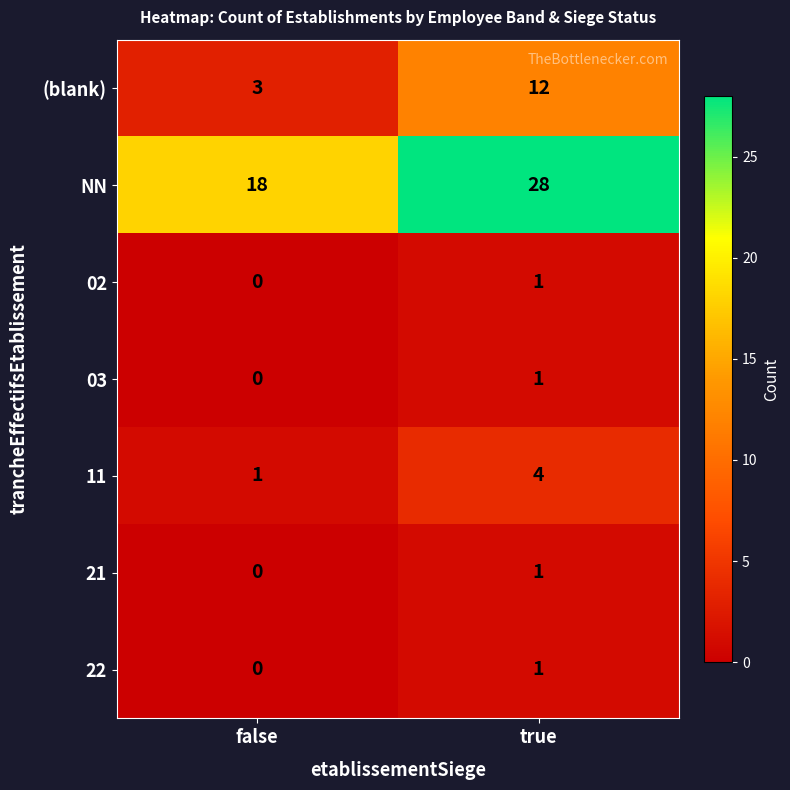

Reading left to right, what are all the values shown in this chart?

(blank): 3	12
NN: 18	28
02: 0	1
03: 0	1
11: 1	4
21: 0	1
22: 0	1